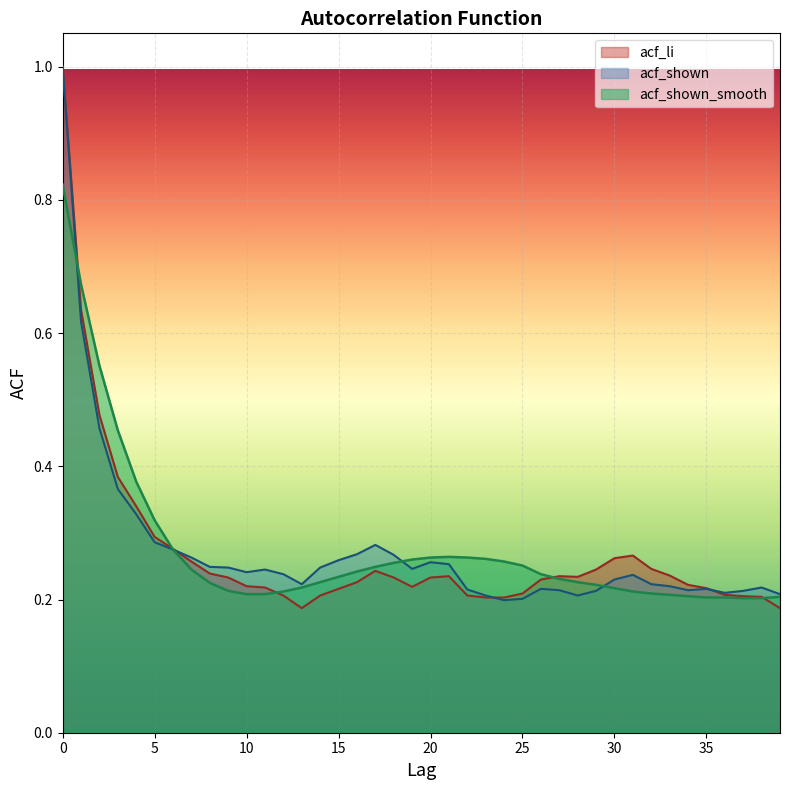

Rank the series by their average value, from lowest to highest.

acf_li, acf_shown, acf_shown_smooth